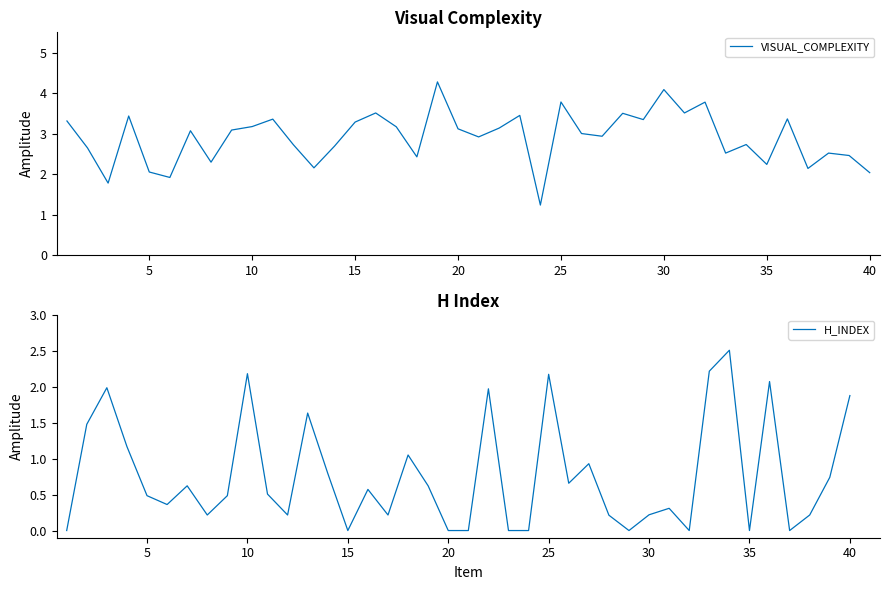

Does the chart have visible grid lines?

No